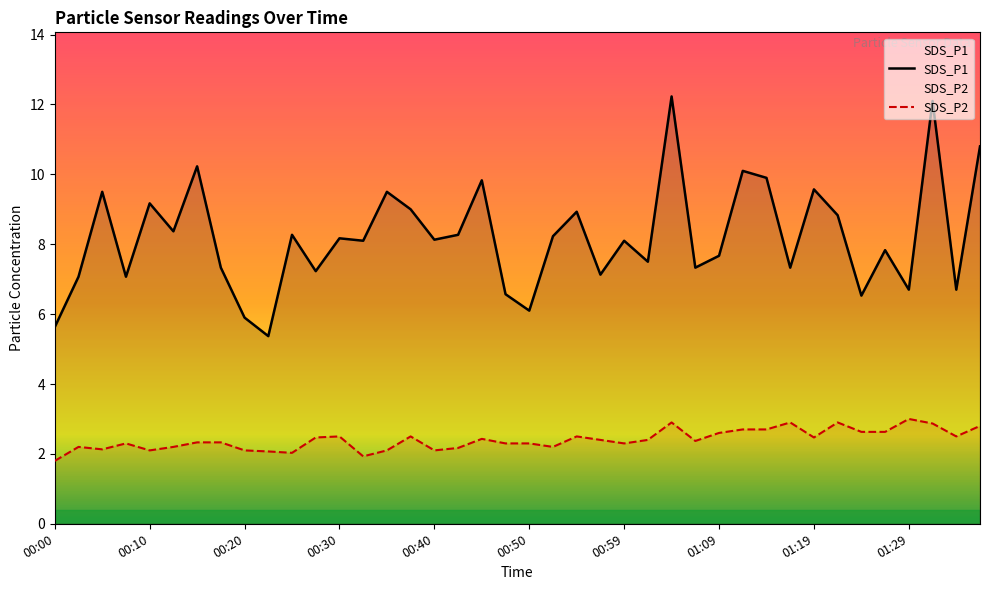

What are all the series names shown in the legend?

SDS_P1, SDS_P2